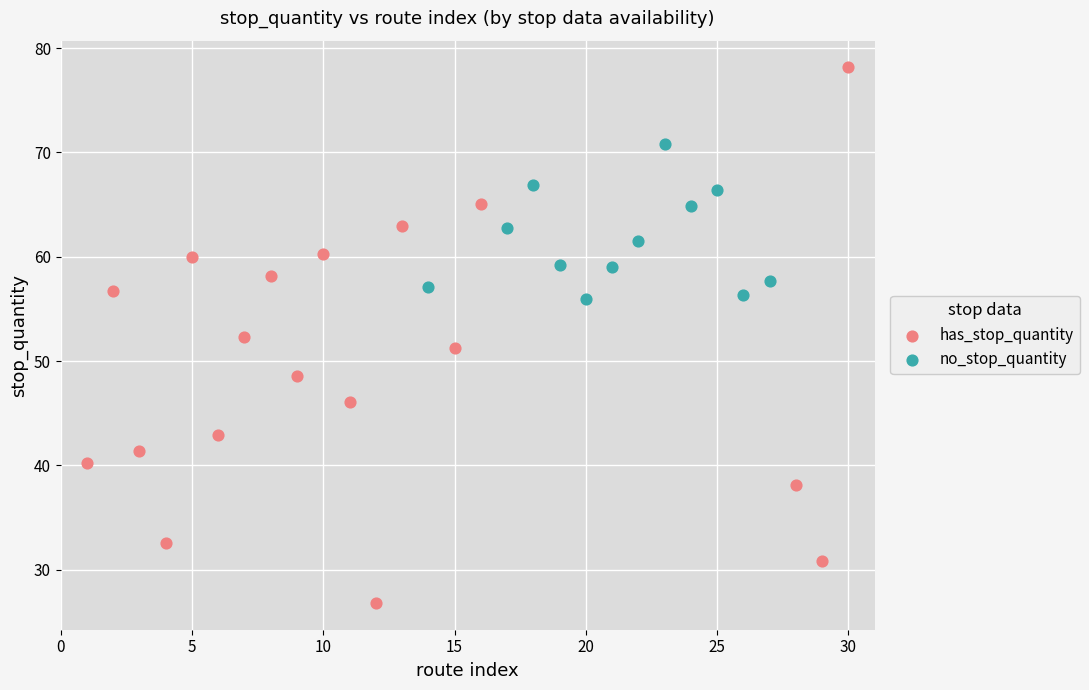

Which series has the widest spread of Y values?

has_stop_quantity